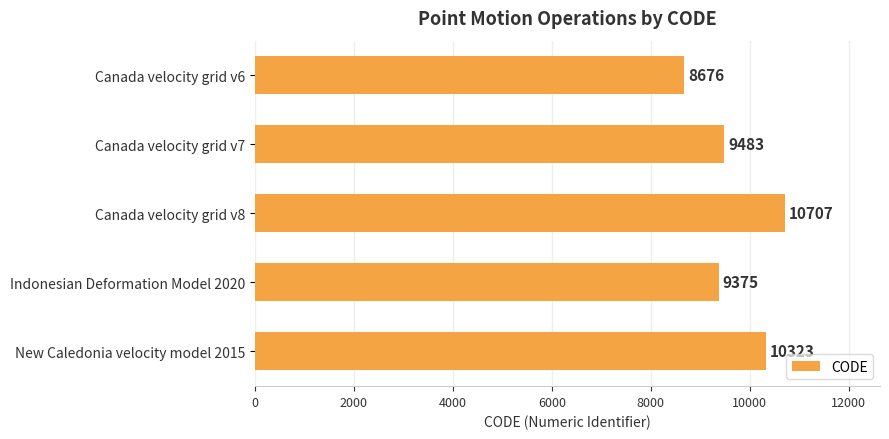

Reading top to bottom, transcribe all the data shown in this chart.

Canada velocity grid v6=8676	Canada velocity grid v7=9483	Canada velocity grid v8=10707	Indonesian Deformation Model 2020=9375	New Caledonia velocity model 2015=10323